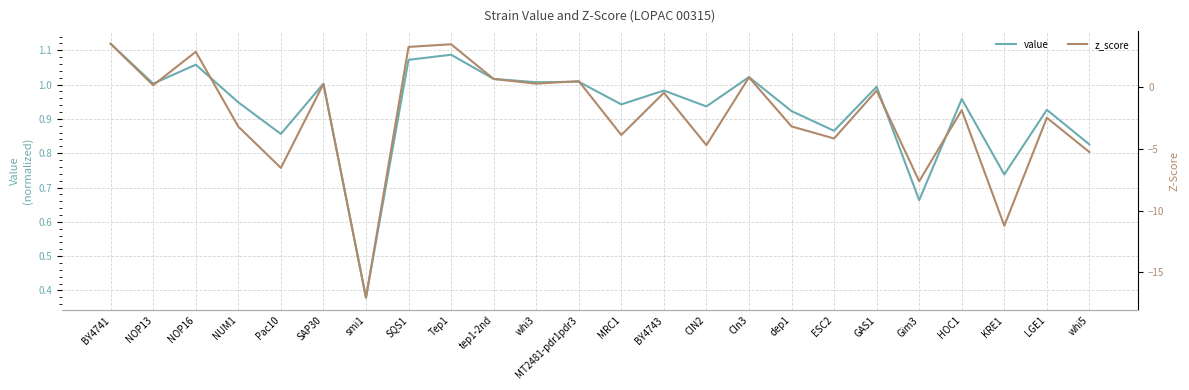

The value of z_score at whi5 is -8.8. True or false?

False